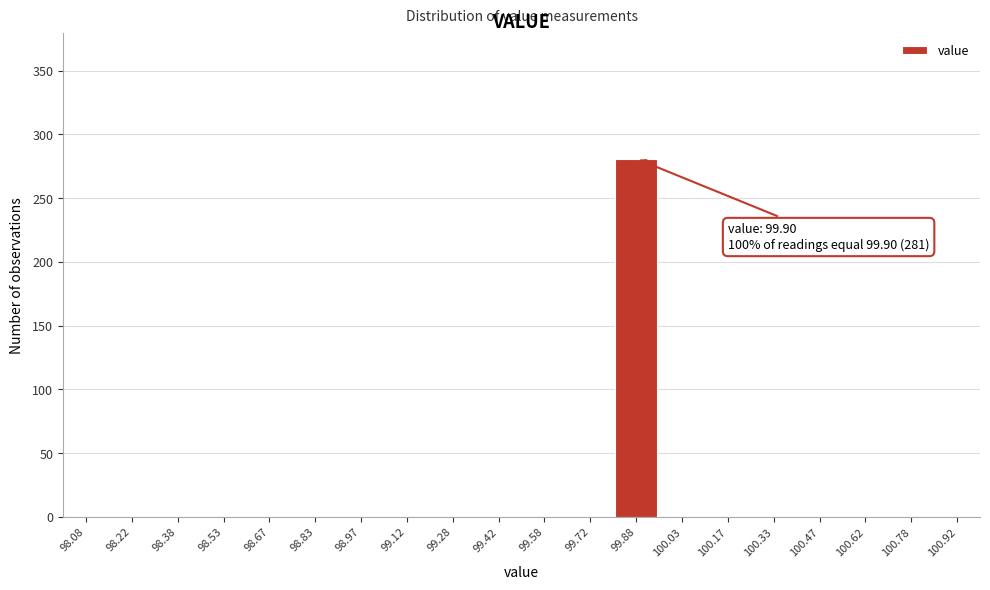

Over which range of the x-axis is the bar tallest?

99.80 to 99.95